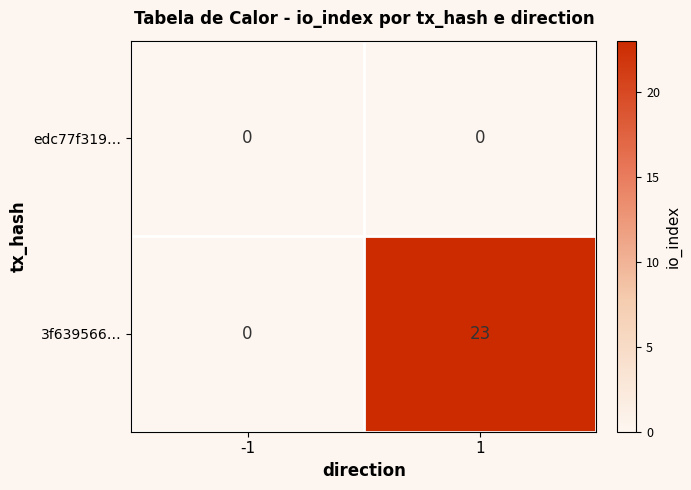

What is the total value across all series at 1?

23